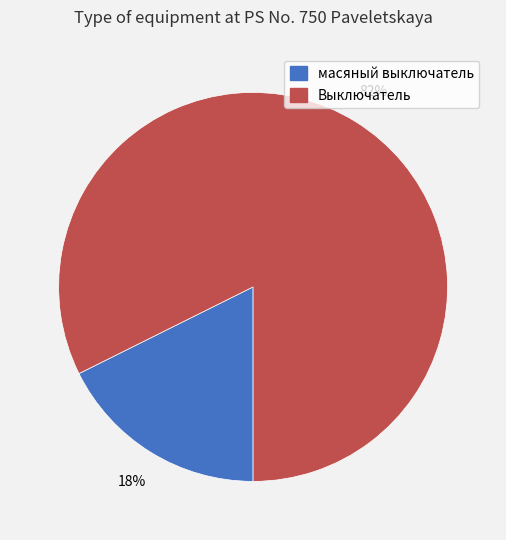

How many segments does this pie chart have?

2